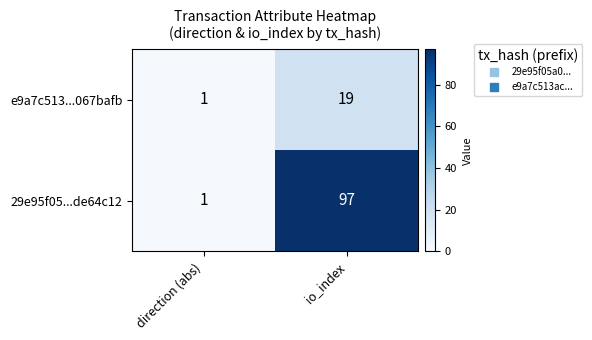

How many data points does each series have?

2